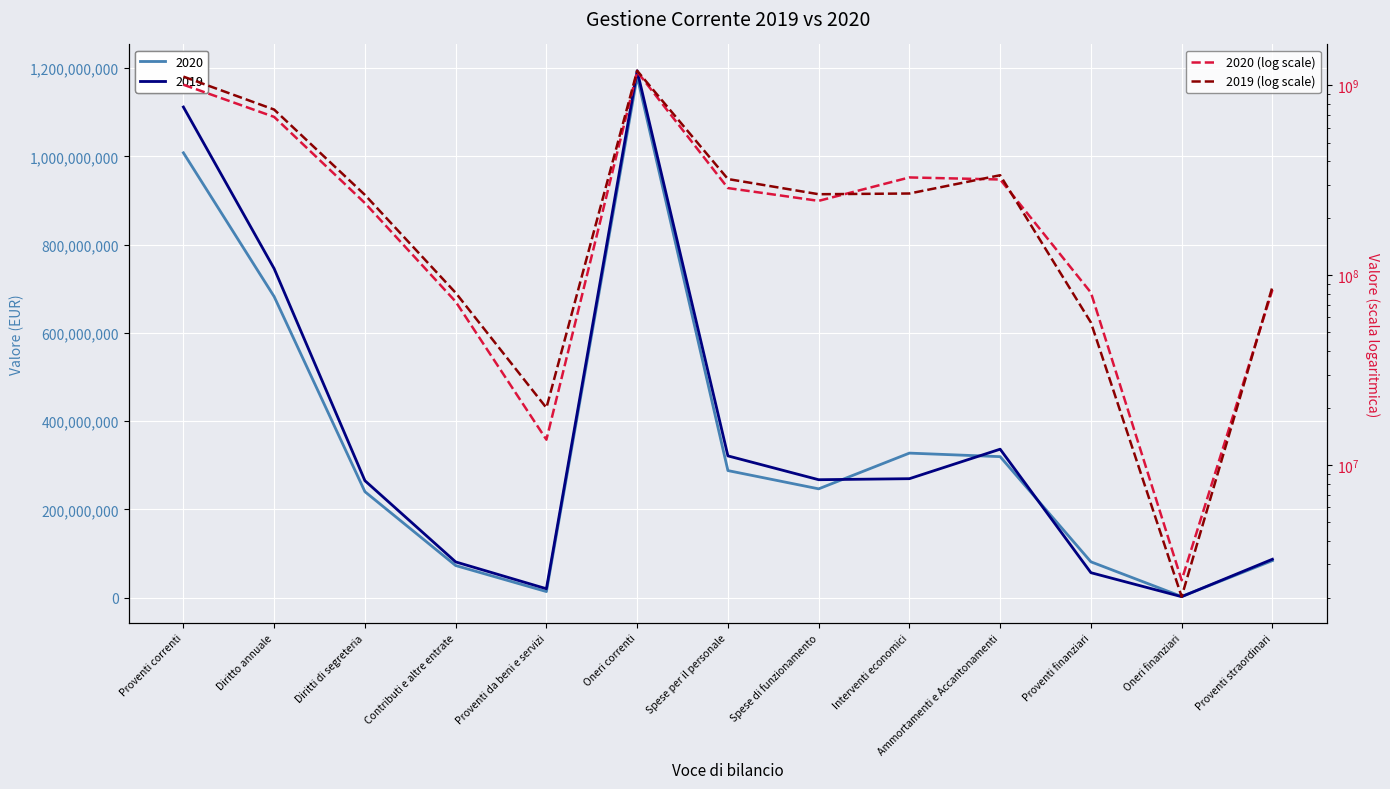

What is the sum of the 2019 (log scale) values at Spese di funzionamento and Proventi finanziari?

323593104